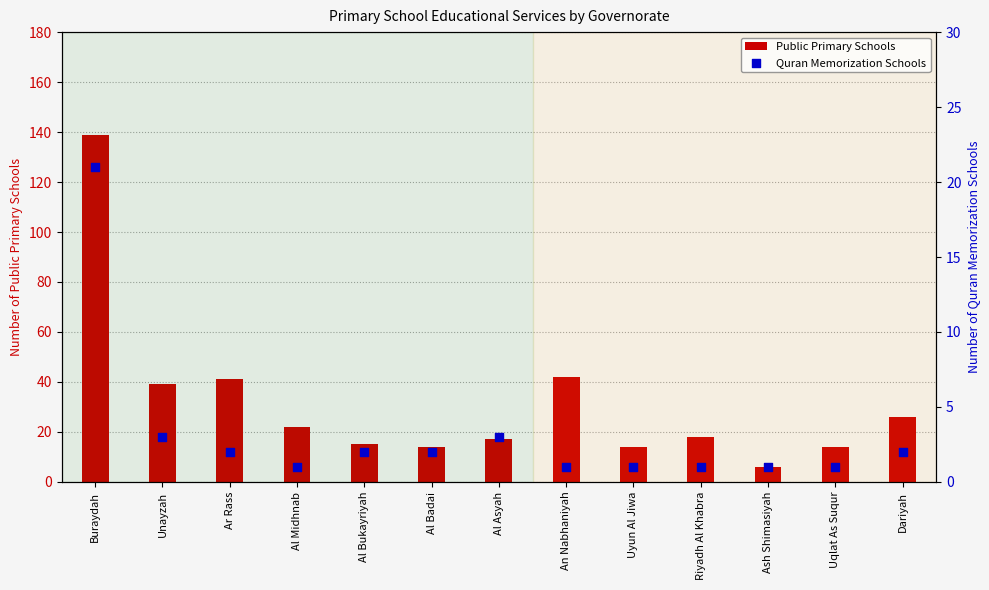

Is the value of Quran Memorization Schools at An Nabhaniyah greater than the value of Public Primary Schools at Buraydah?

No